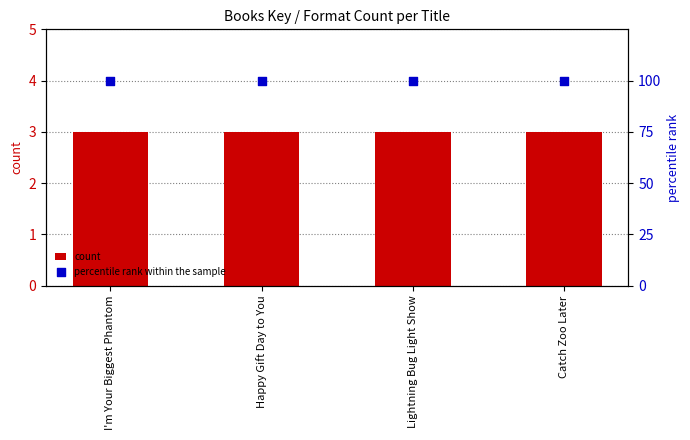

At how many categories does at least one series exceed 69?

4